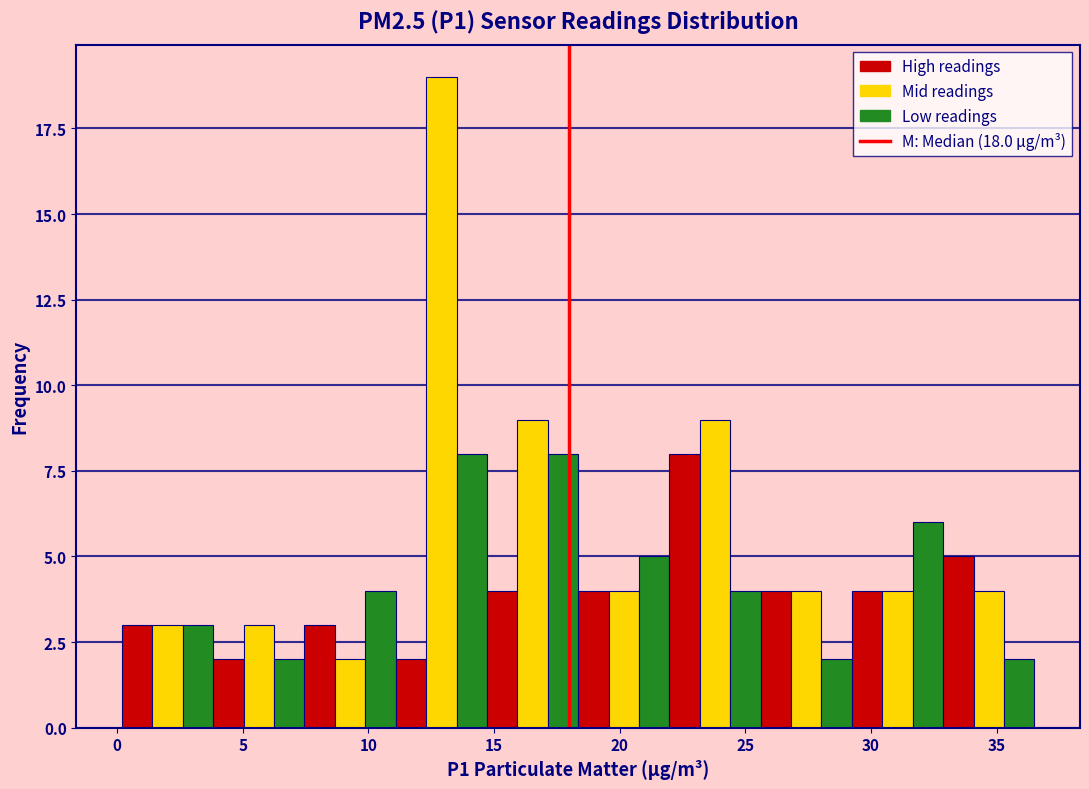

Around what value on the x-axis is the tallest bar? Give the approximate position of its centre, as read against the axis.

13.0